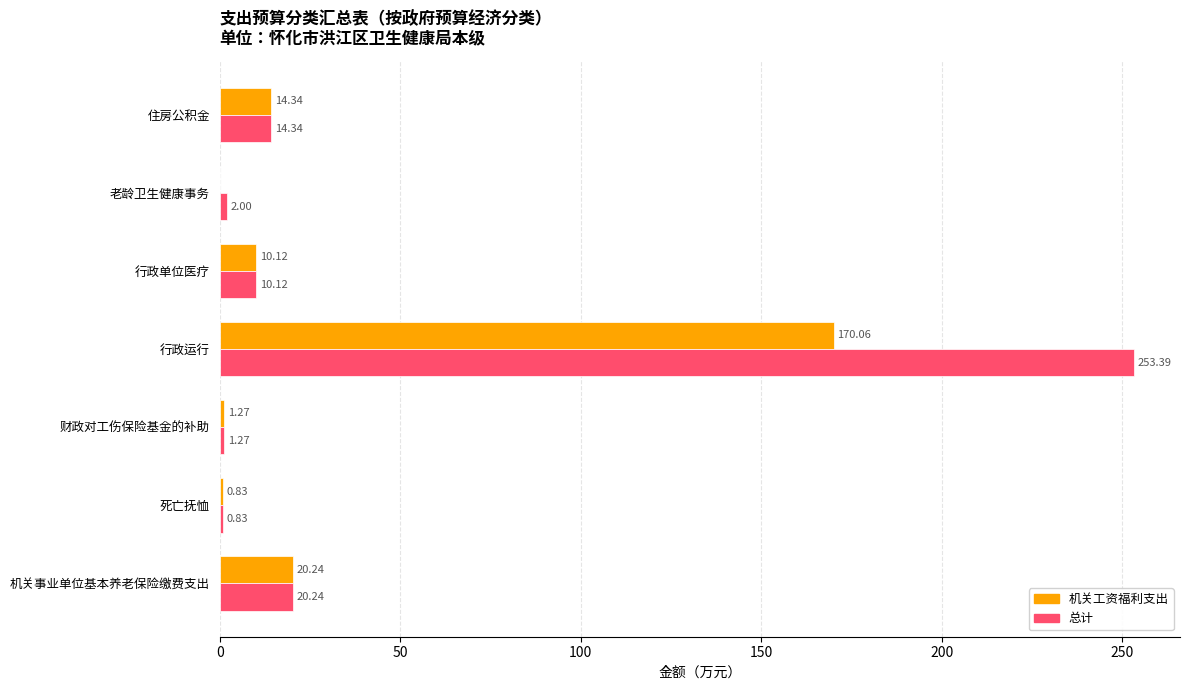

Between 行政运行 and 老龄卫生健康事务, which series saw the biggest shift?

总计